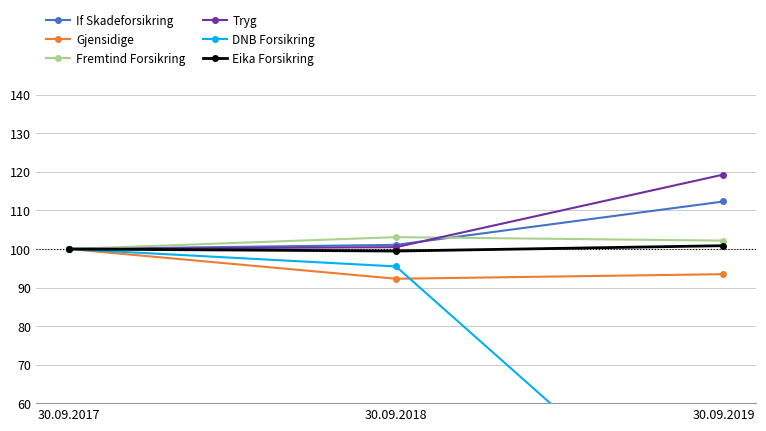

What is the value of the Fremtind Forsikring point at the 3rd from the left?

102.2